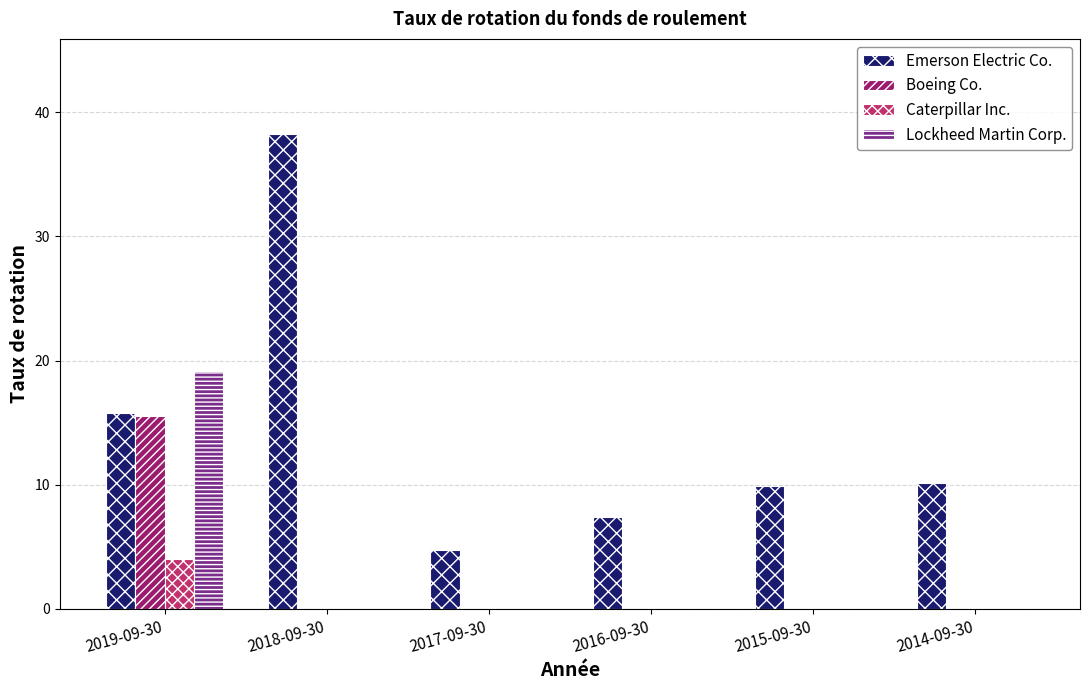

The value of Lockheed Martin Corp. at 2016-09-30 is 11.8. True or false?

False